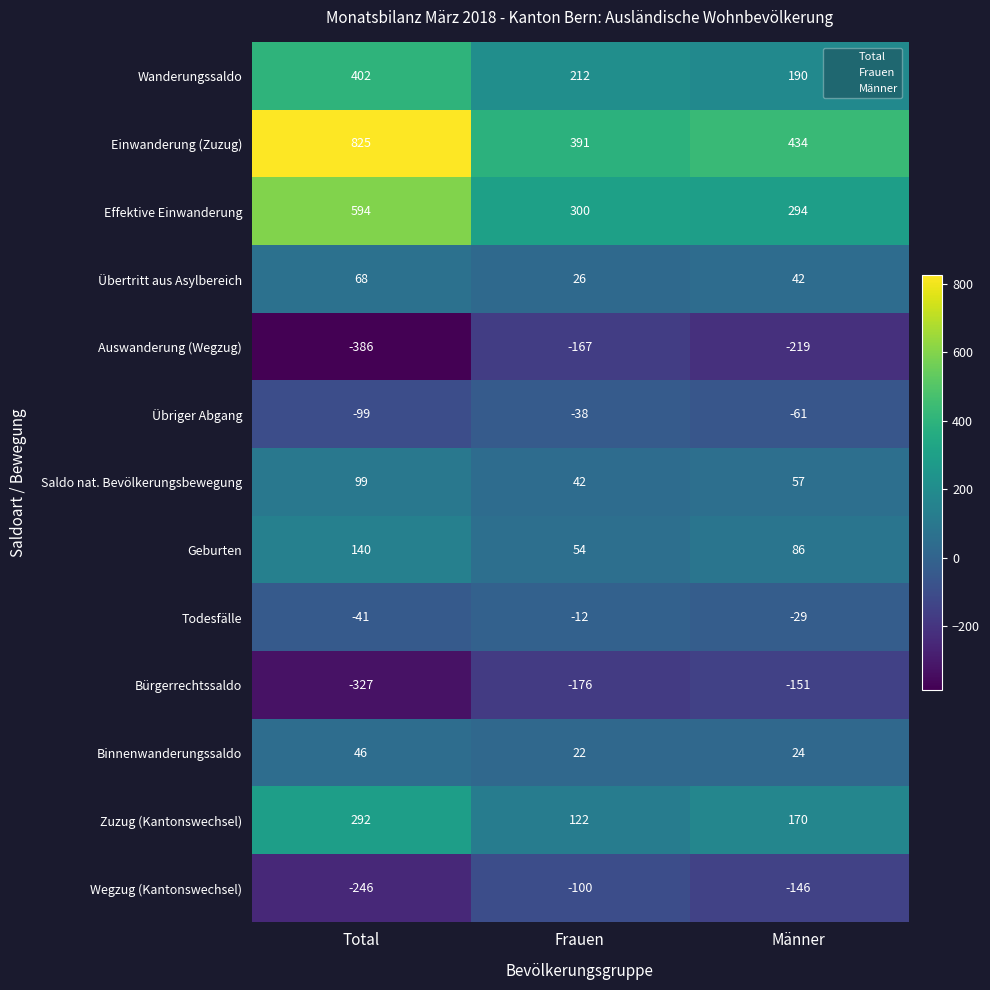

Rank the series by their maximum value, from lowest to highest.

Auswanderung (Wegzug), Bürgerrechtssaldo, Wegzug (Kantonswechsel), Übriger Abgang, Todesfälle, Binnenwanderungssaldo, Übertritt aus Asylbereich, Saldo nat. Bevölkerungsbewegung, Geburten, Zuzug (Kantonswechsel), Wanderungssaldo, Effektive Einwanderung, Einwanderung (Zuzug)